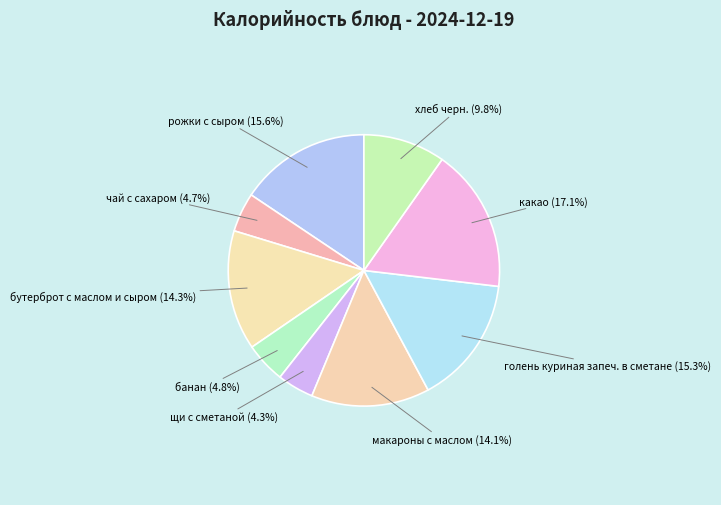

Is there any slice that represents more than half of the pie?

No